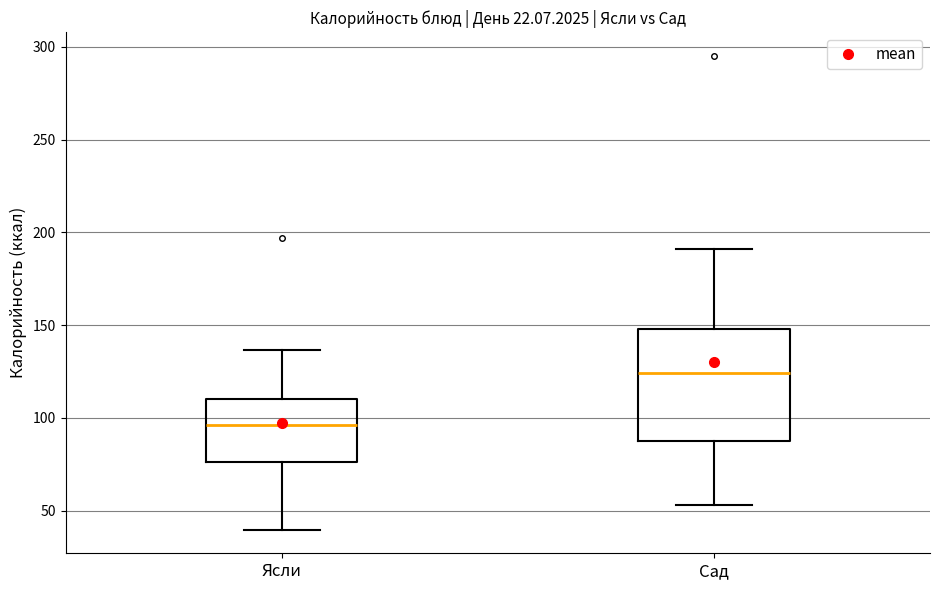

Reading left to right, transcribe this box plot: for each box, give where its median line is, the range the box spans, and where its two whiskers end, as read against the y-axis. The values are not printed on the chart, so give them approximately, as read against the axis.

Ясли: median 95, box 75 to 110, whiskers 40 to 135
Сад: median 125, box 90 to 150, whiskers 55 to 190